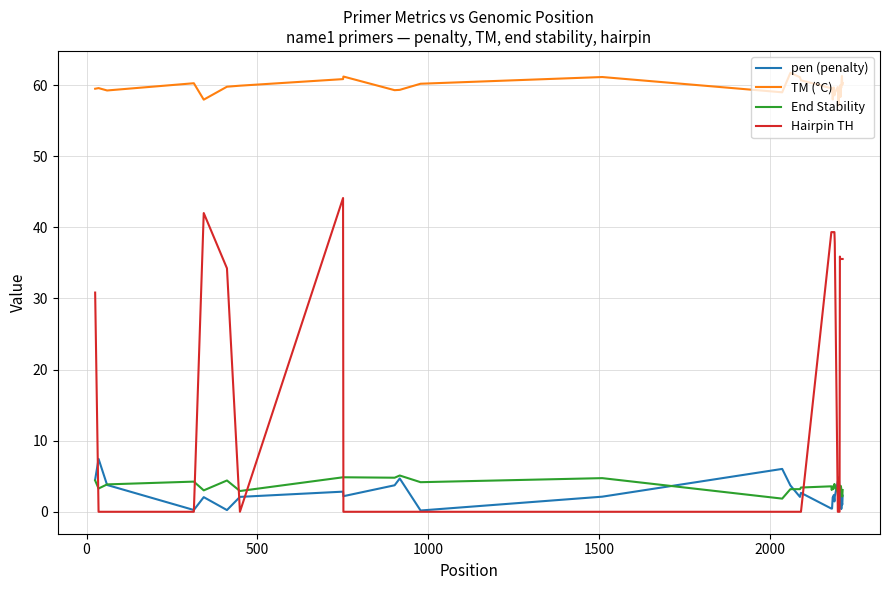

Which series has the largest total across all categories?

TM (°C)